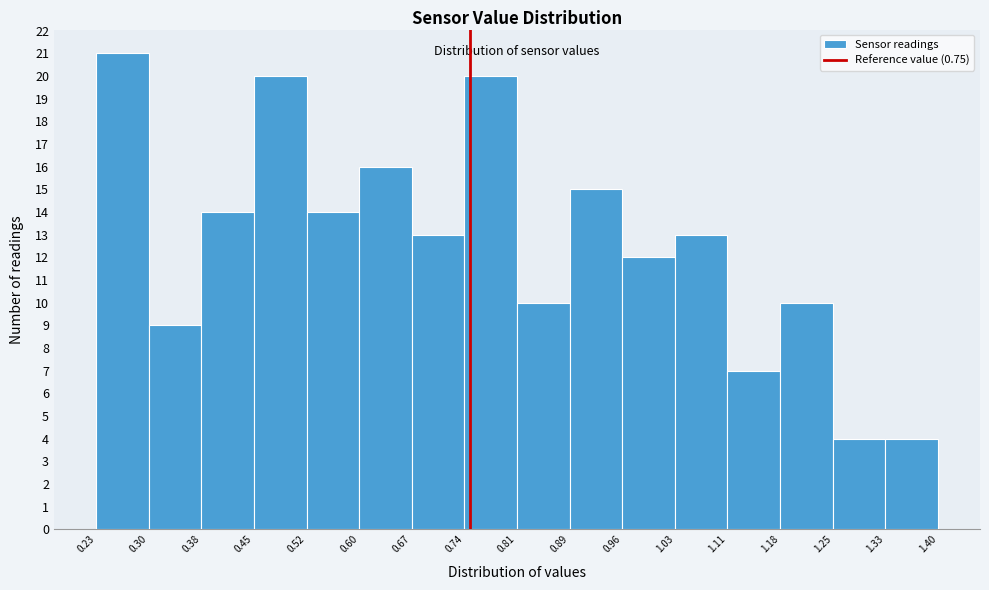

Reading left to right, transcribe this chart: for each bar, give the range it covers on the x-axis and its height. The values are not printed on the chart, so give them approximately, as read against the axis.

0.23 to 0.30: 21
0.30 to 0.38: 9
0.38 to 0.45: 14
0.45 to 0.52: 20
0.52 to 0.60: 14
0.60 to 0.67: 16
0.67 to 0.74: 13
0.74 to 0.81: 20
0.81 to 0.89: 10
0.89 to 0.96: 15
0.96 to 1.03: 12
1.03 to 1.11: 13
1.11 to 1.18: 7
1.18 to 1.25: 10
1.25 to 1.33: 4
1.33 to 1.40: 4